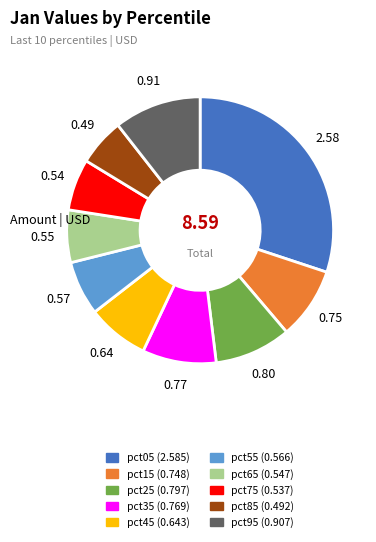

How many segments does this pie chart have?

10